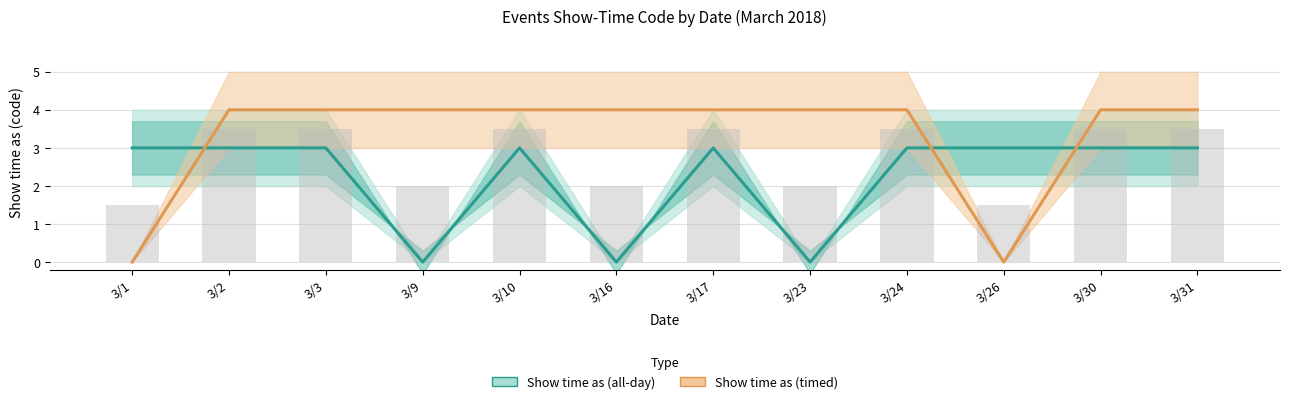

Does the chart contain stacked bars?

No